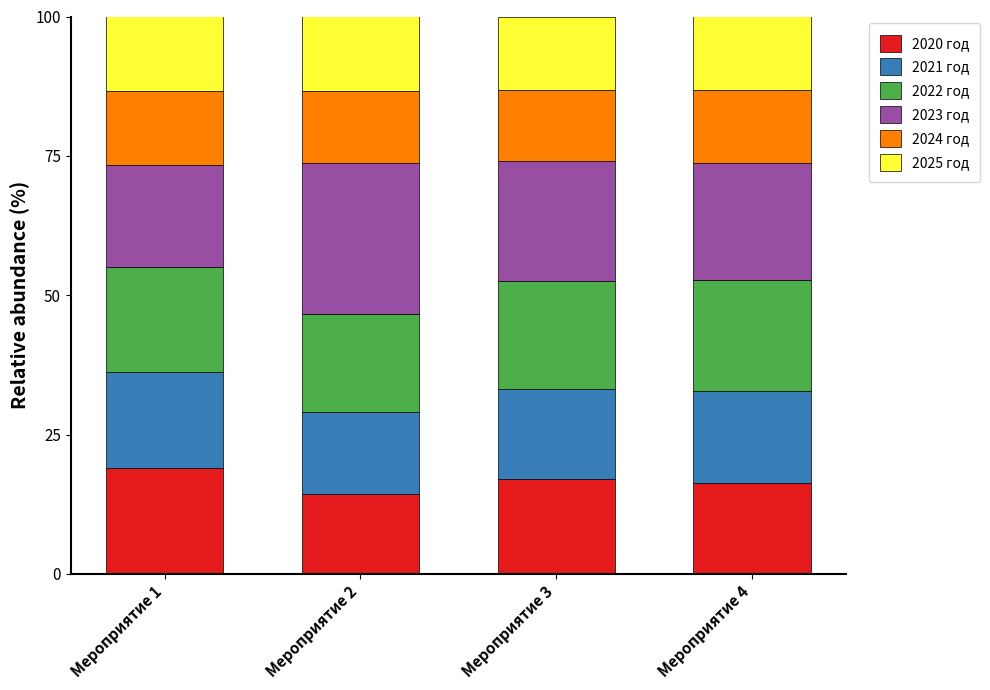

What is the maximum value for 2020 год?

19.0